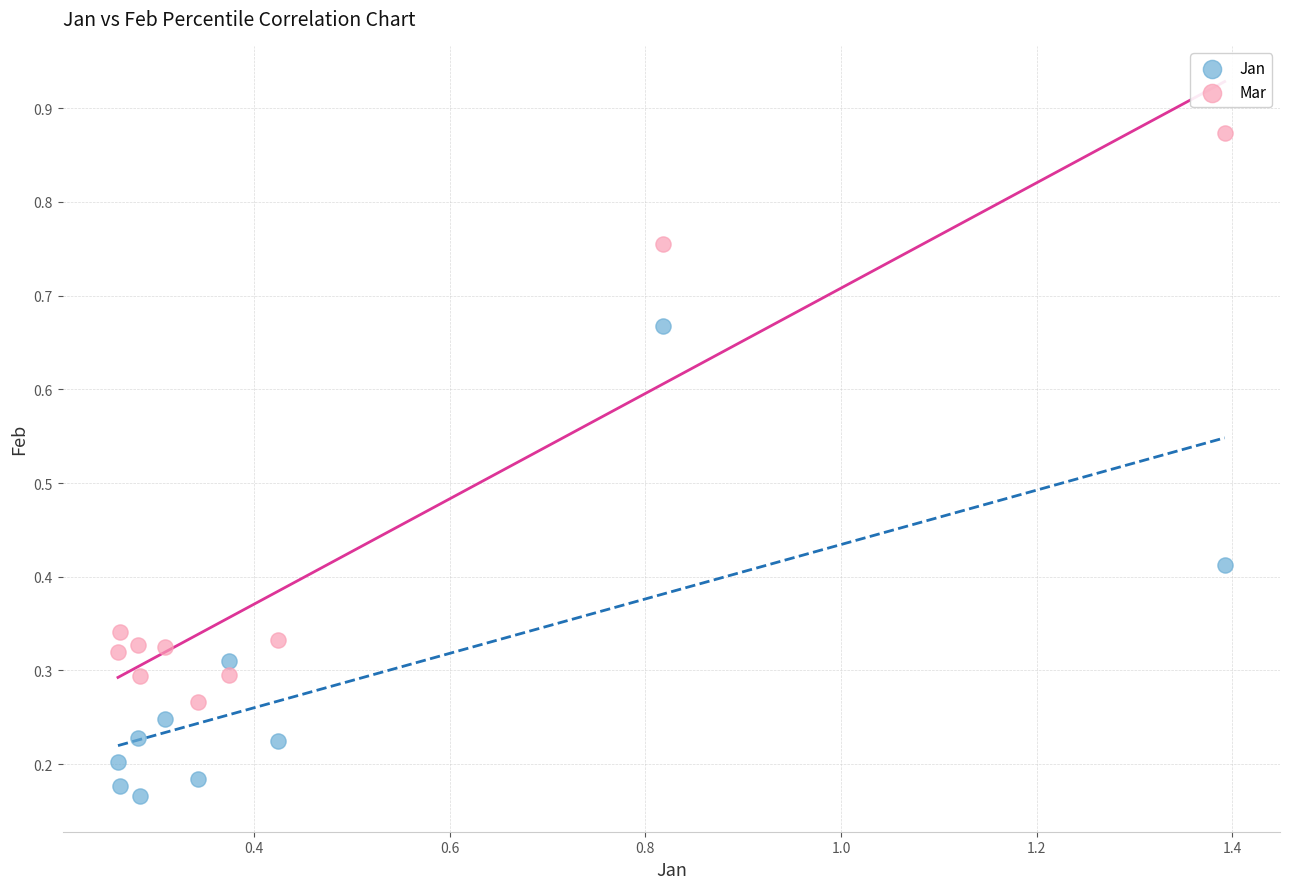

Which series contains the highest Y value?

Mar